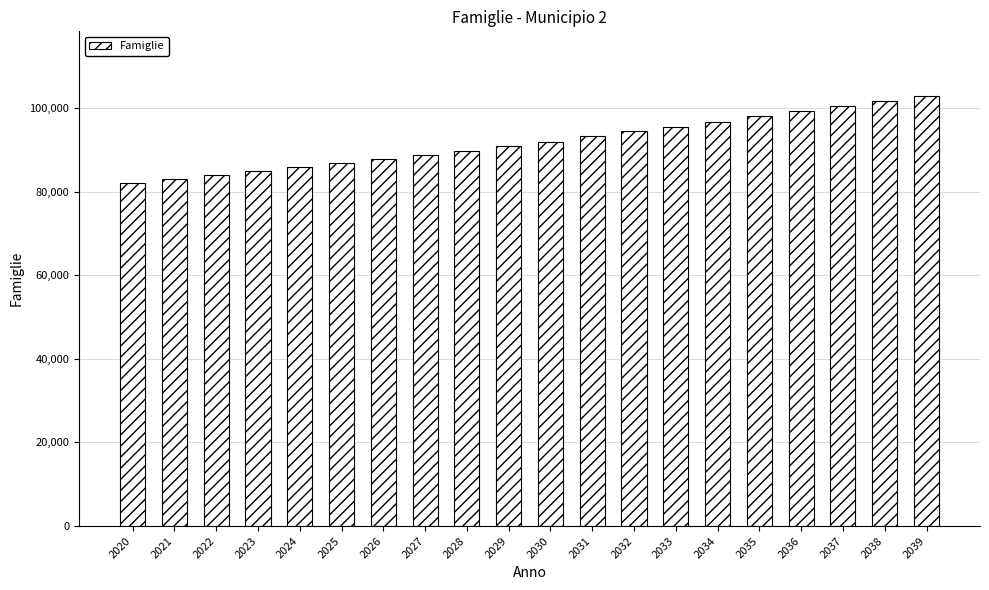

Reading left to right, what are all the values shown in this chart?

2020=82060	2021=83028	2022=83932	2023=84894	2024=85800	2025=86711	2026=87664	2027=88643	2028=89688	2029=90801	2030=91957	2031=93159	2032=94353	2033=95512	2034=96717	2035=97955	2036=99193	2037=100428	2038=101628	2039=102870